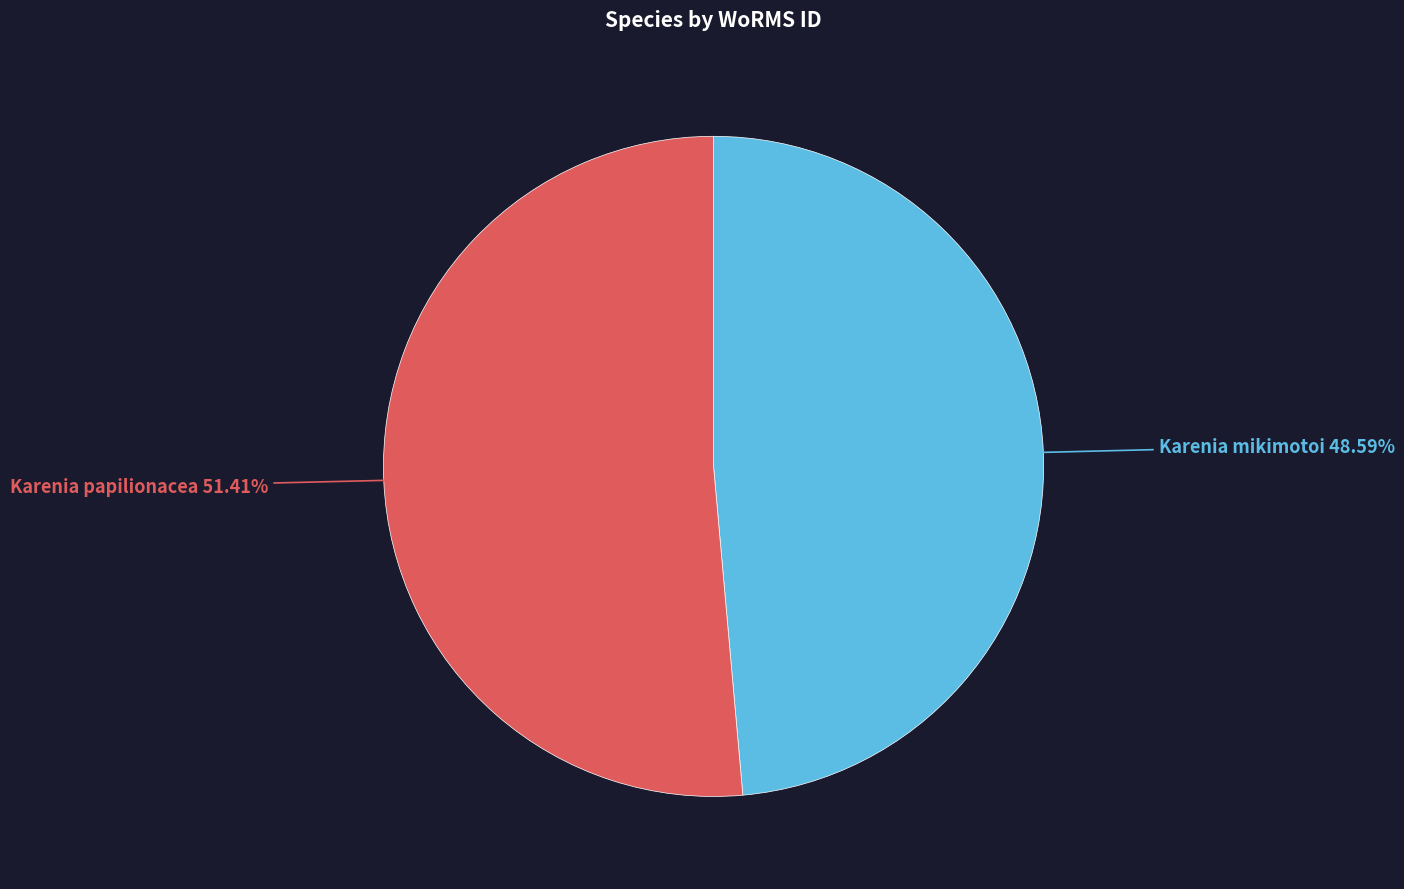

Which category has the smallest portion of the pie?

Karenia mikimotoi